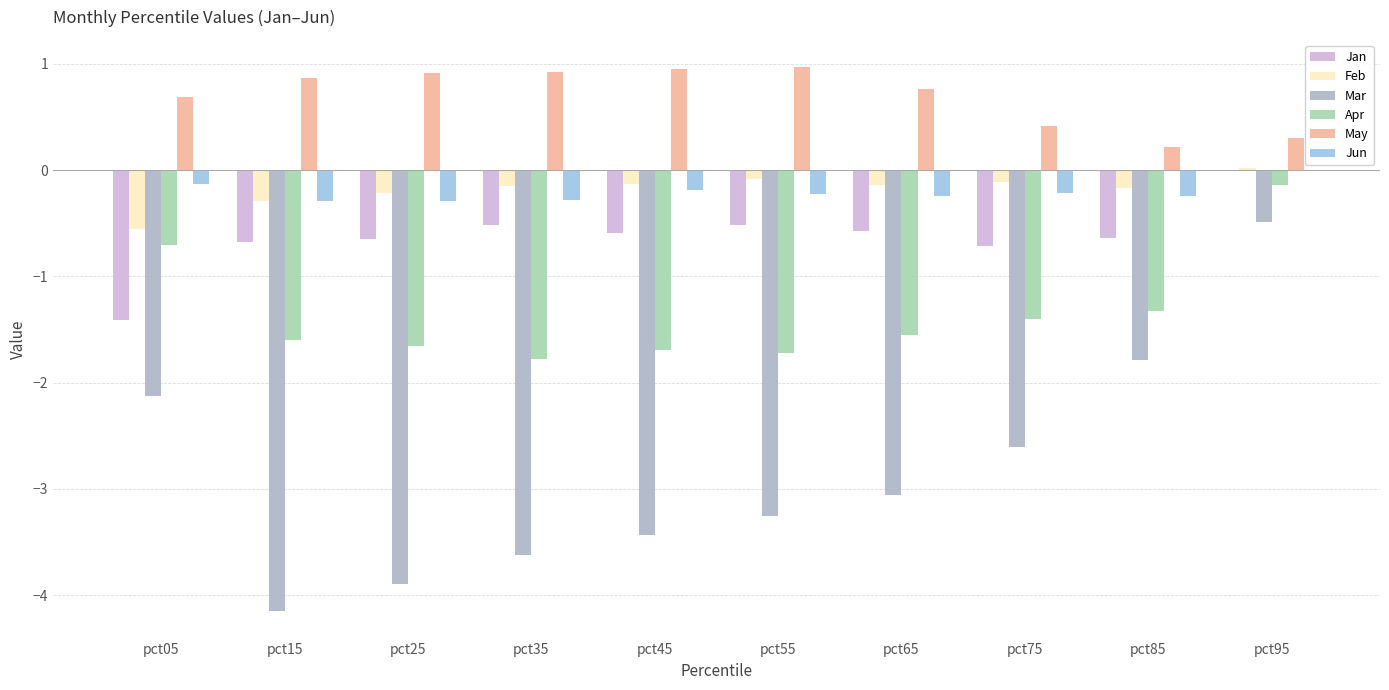

List the series in order of their peak value, highest first.

May, Feb, Jan, Jun, Apr, Mar